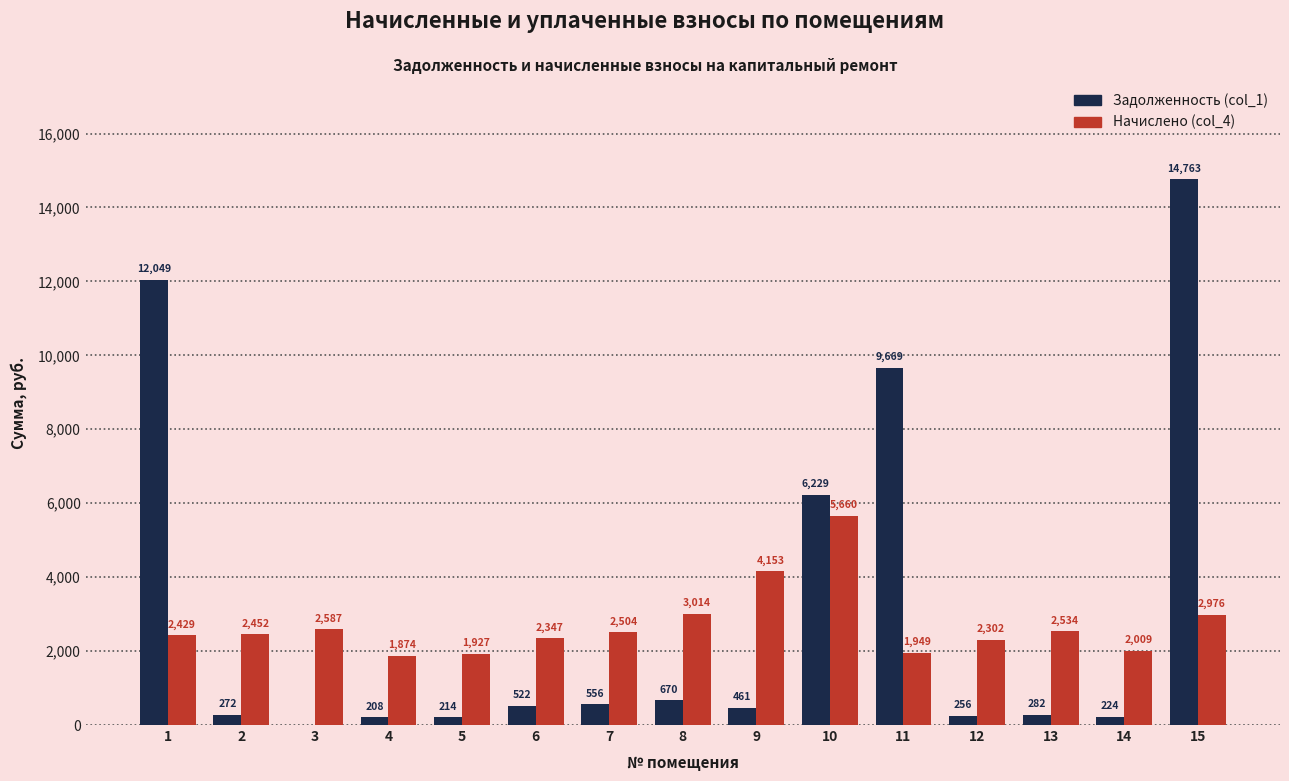

The value of Начислено (col_4) at 7 is 3533.5. True or false?

False